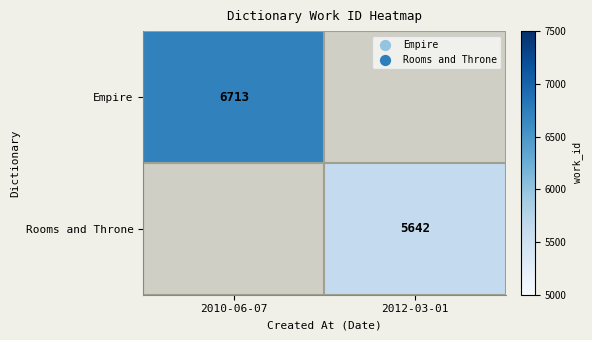

At which category does the chart reach its minimum across all series?

2012-03-01